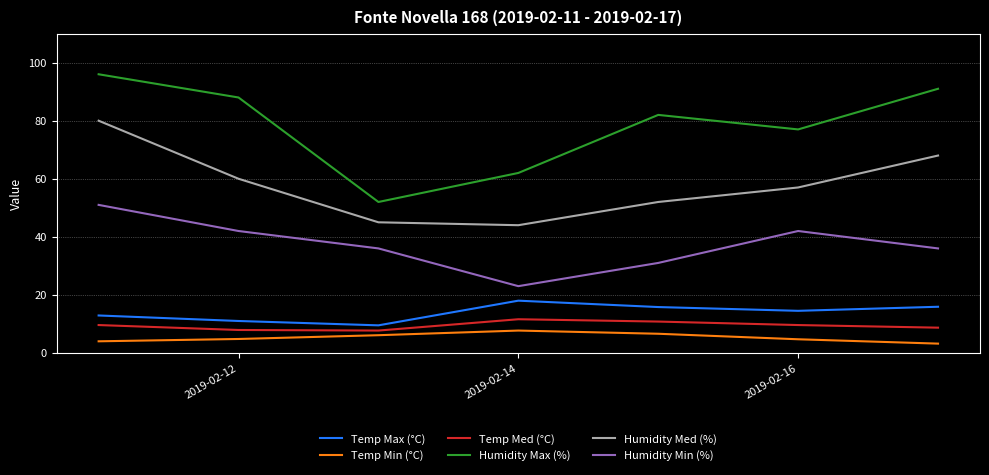

What is the difference between the maximum and minimum values in the Humidity Min (%) series?

28.0